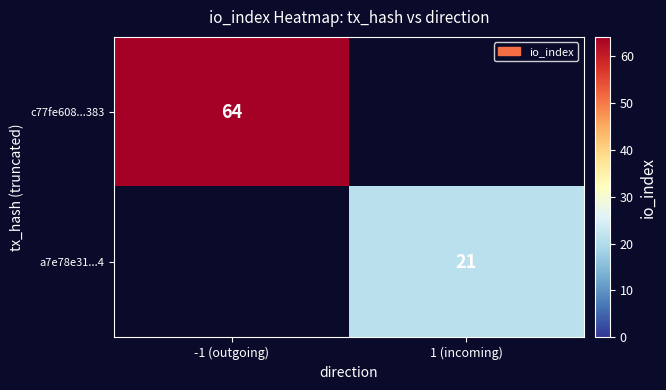

Is it true that a7e78e31...4 equals 35 at 1 (incoming)?

False